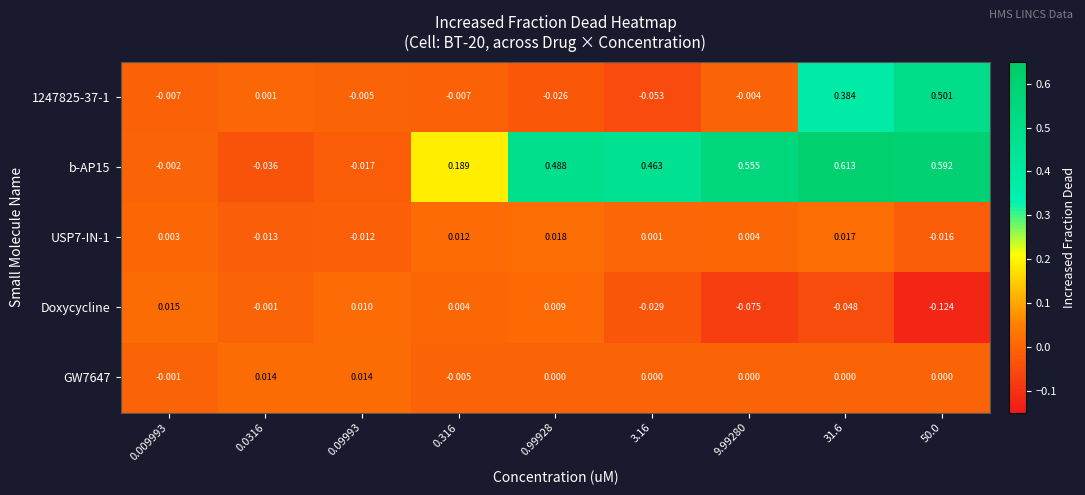

Is the value of b-AP15 at 3.16 greater than the value of USP7-IN-1 at 0.0316?

Yes